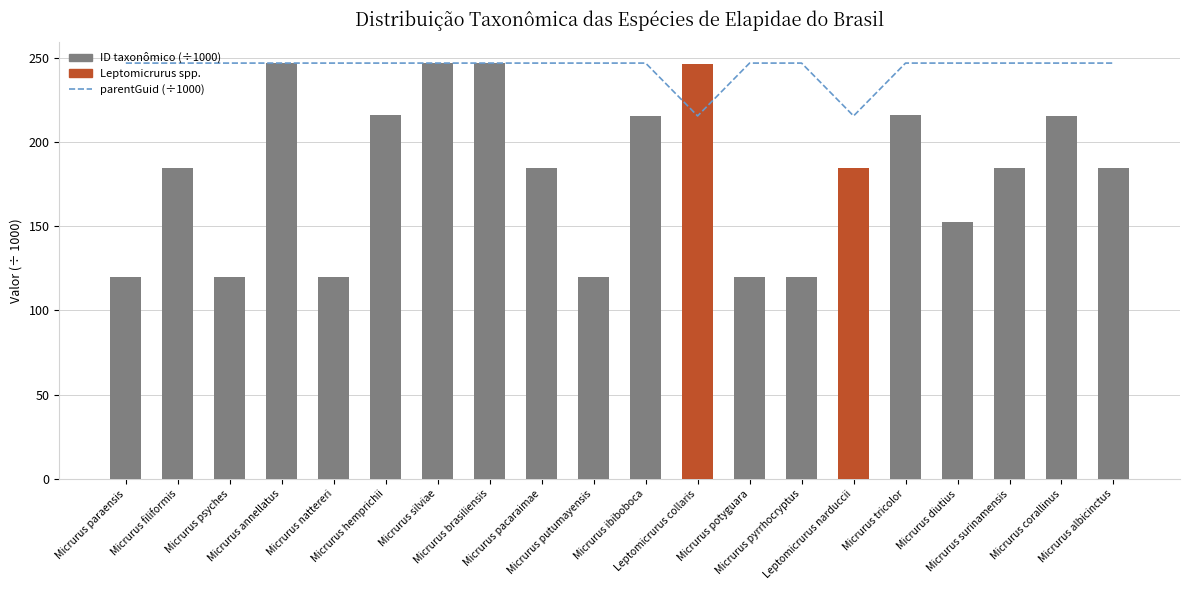

Reading left to right, list all the values displayed in this chart.

parentGuid (÷1000): 246.8	246.8	246.8	246.8	246.8	246.8	246.8	246.8	246.8	246.8	246.8	215.4	246.8	246.8	215.4	246.8	246.8	246.8	246.8	246.8
ID taxonômico (÷1000): 119.8	184.4	119.9	246.6	119.9	215.7	246.8	246.8	184.4	119.8	215.4	246.5	119.9	119.8	184.4	215.7	152.6	184.4	215.4	184.4